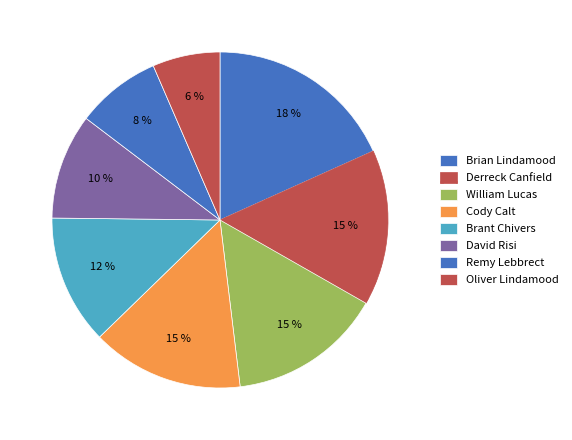

Count the number of slices in the pie.

8